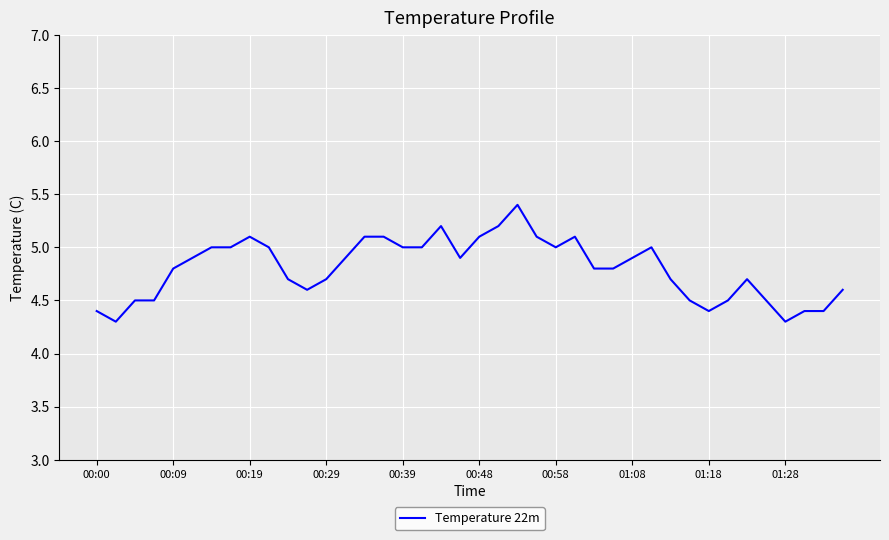

How many lines are shown in the chart?

1